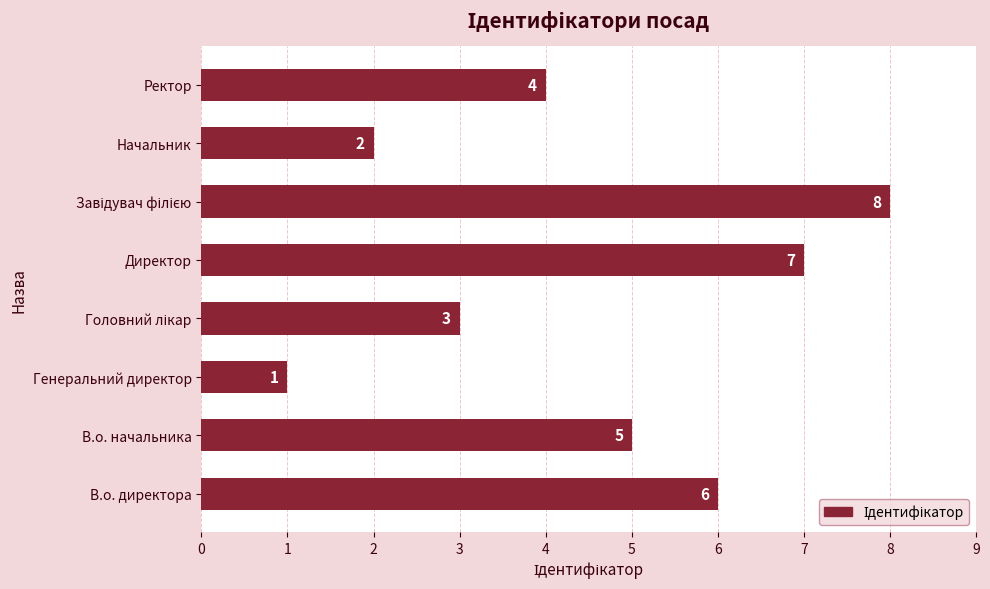

The value at В.о. начальника is 8. True or false?

False